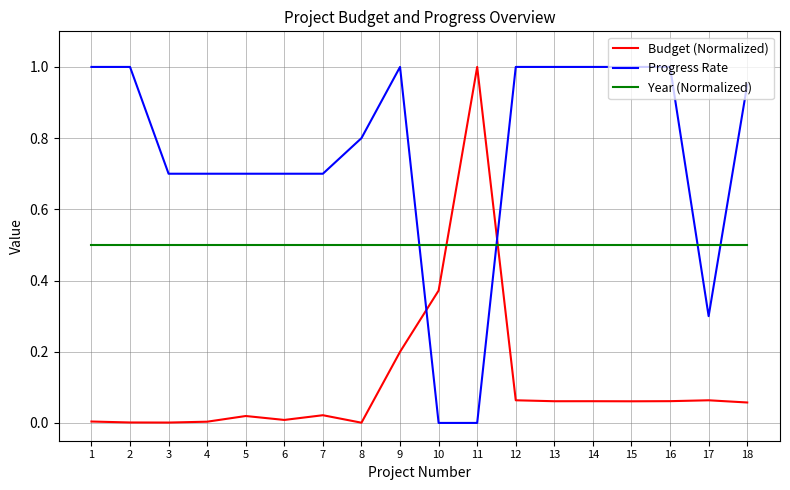

Rank the series at 2 from lowest to highest value.

Budget (Normalized), Year (Normalized), Progress Rate